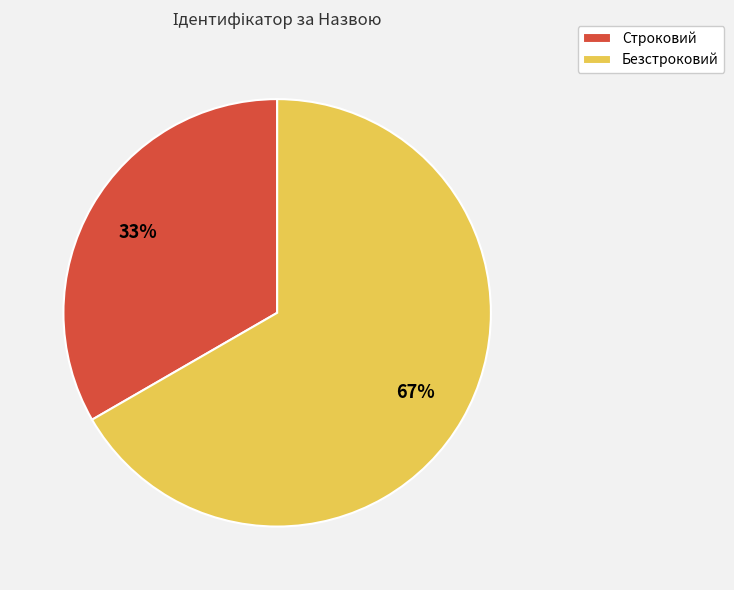

Which slice represents more than half of the pie?

Безстроковий